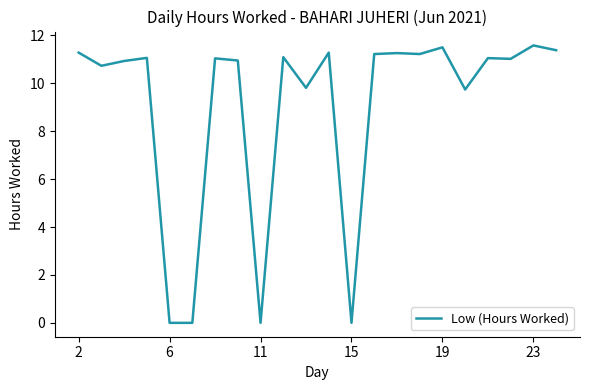

The value at 19 is 7.9. True or false?

False